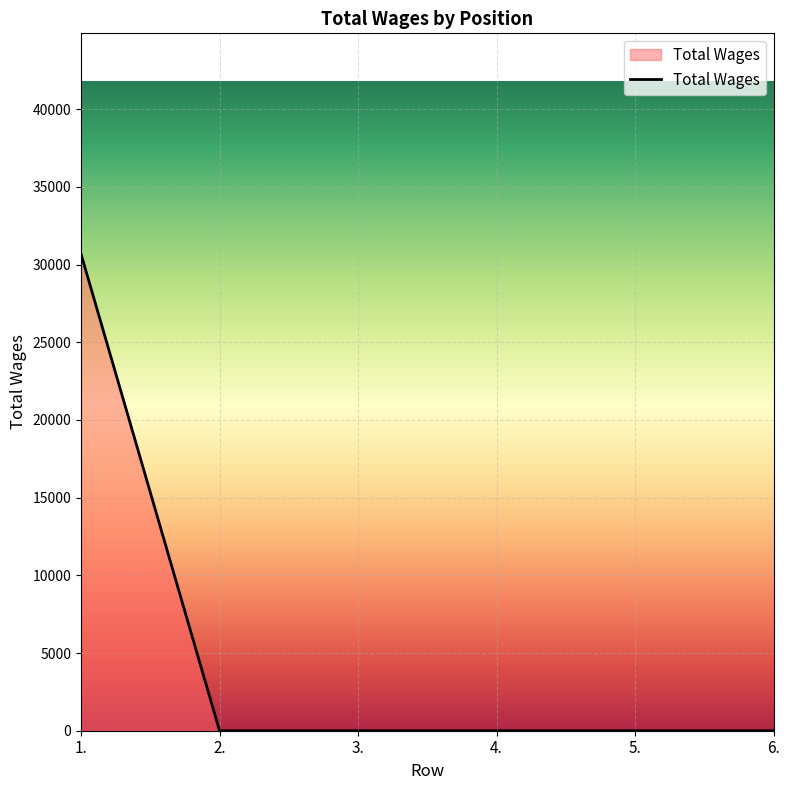

Is it true that the value at 1. is 40795?

False